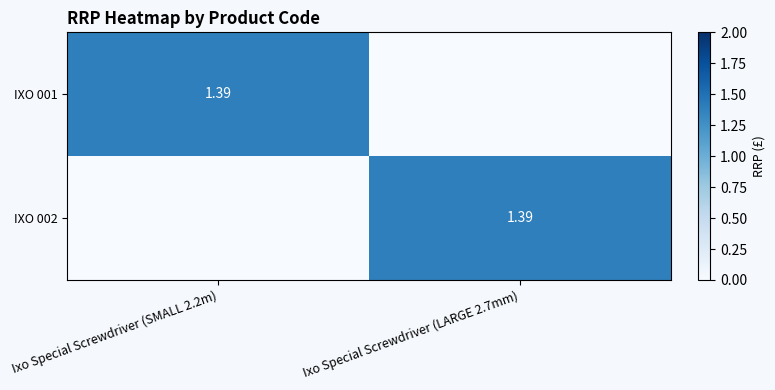

What is the sum of all IXO 002 values?

1.4